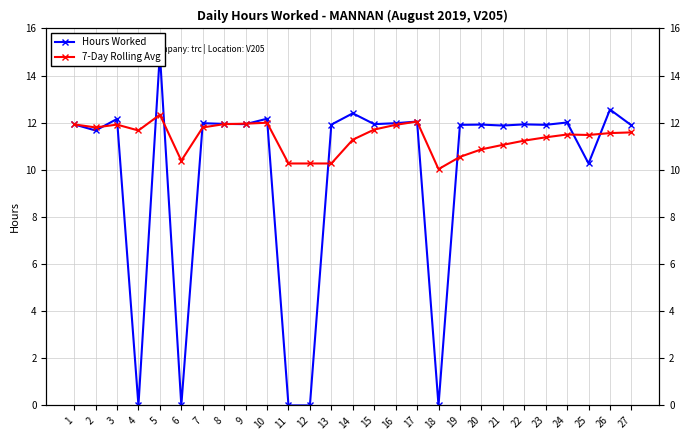

Does the chart have visible grid lines?

Yes